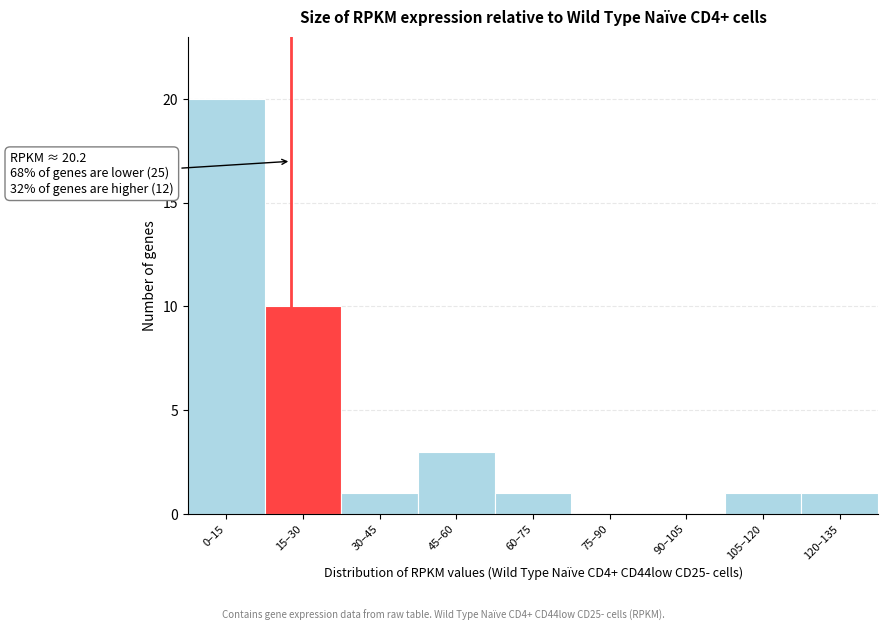

Reading left to right, list all the values displayed in this chart.

0–15=20	15–30=10	30–45=1	45–60=3	60–75=1	75–90=0	90–105=0	105–120=1	120–135=1